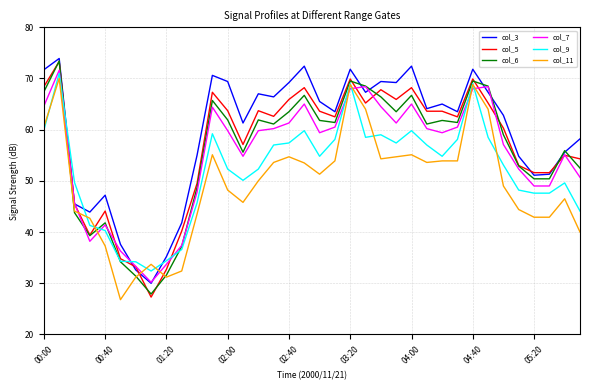

What is the sum of all col_7 values?

1982.2